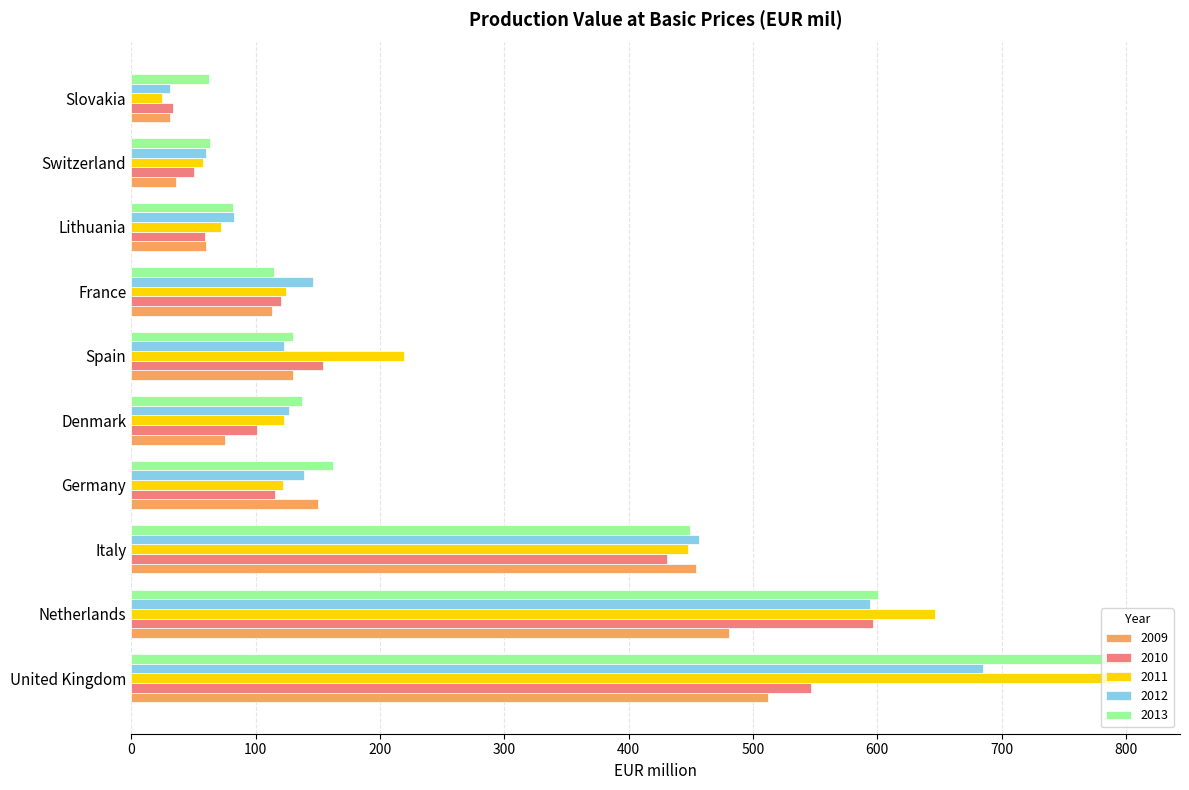

What is the spread (max minus min) of values at Spain?

96.3